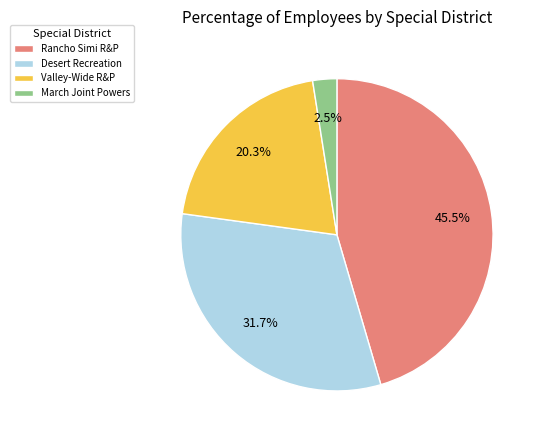

Does Rancho Simi R&P account for over 50% of the chart?

No